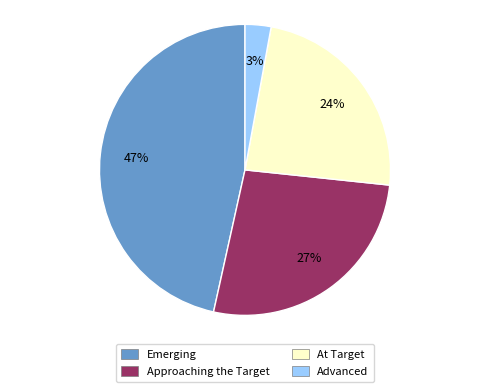

Is there a majority slice in this chart?

No